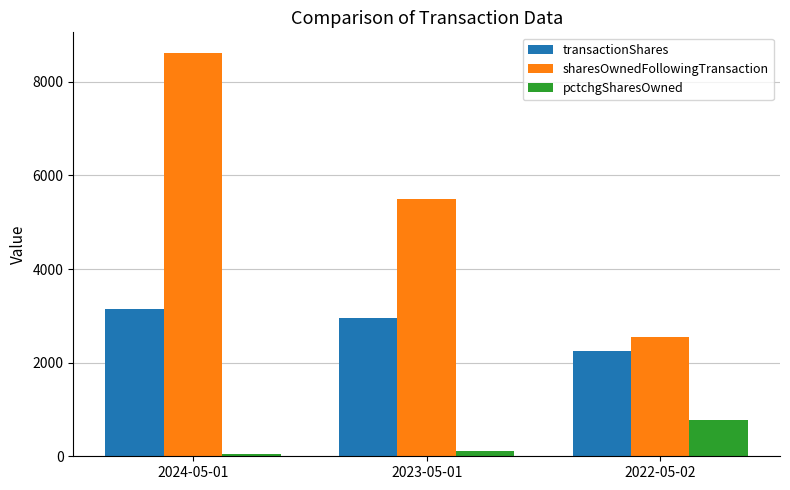

What is the difference between the highest and lowest values at 2023-05-01?

5370